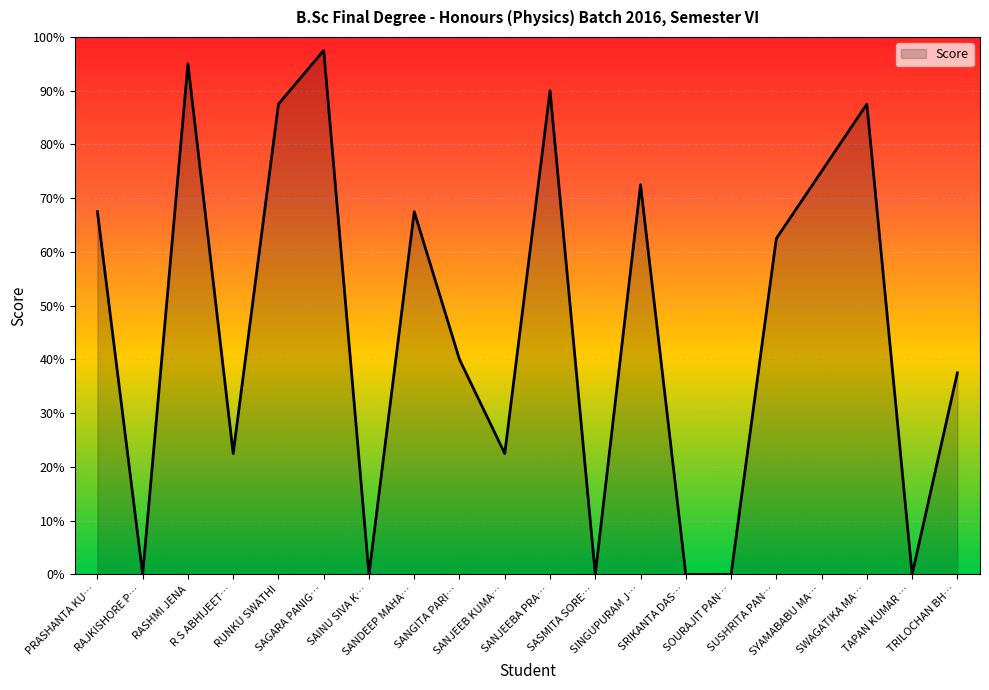

Does the chart display data point markers on the line(s)?

No